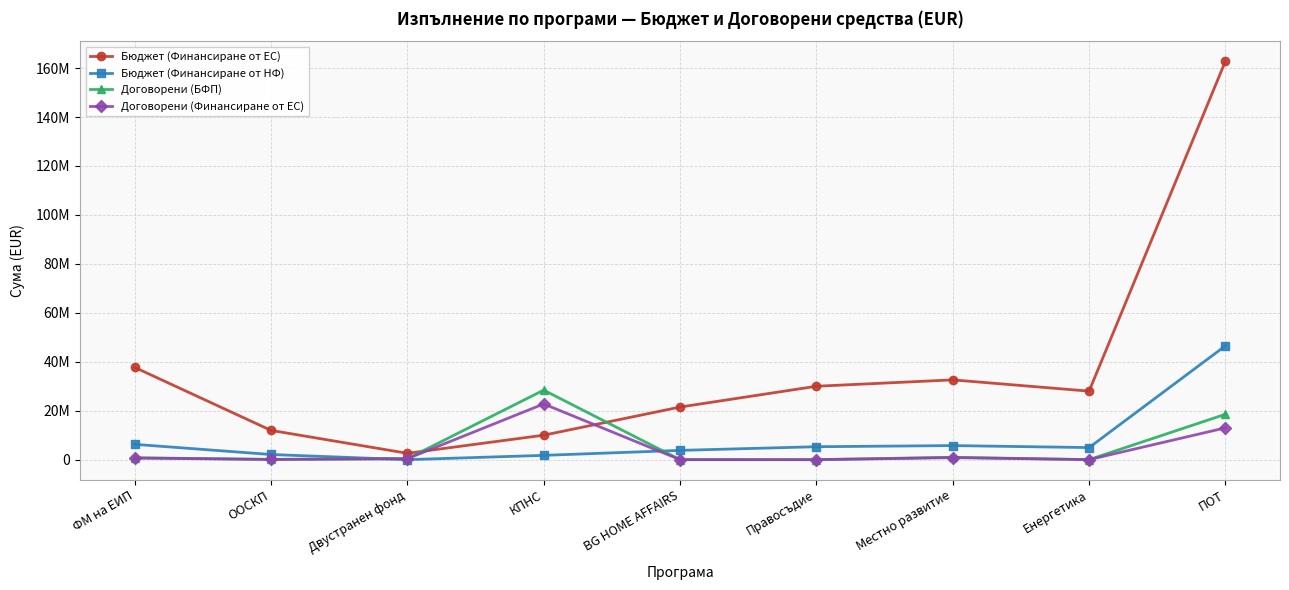

What is the label of the 4th point from the left?

КПНС